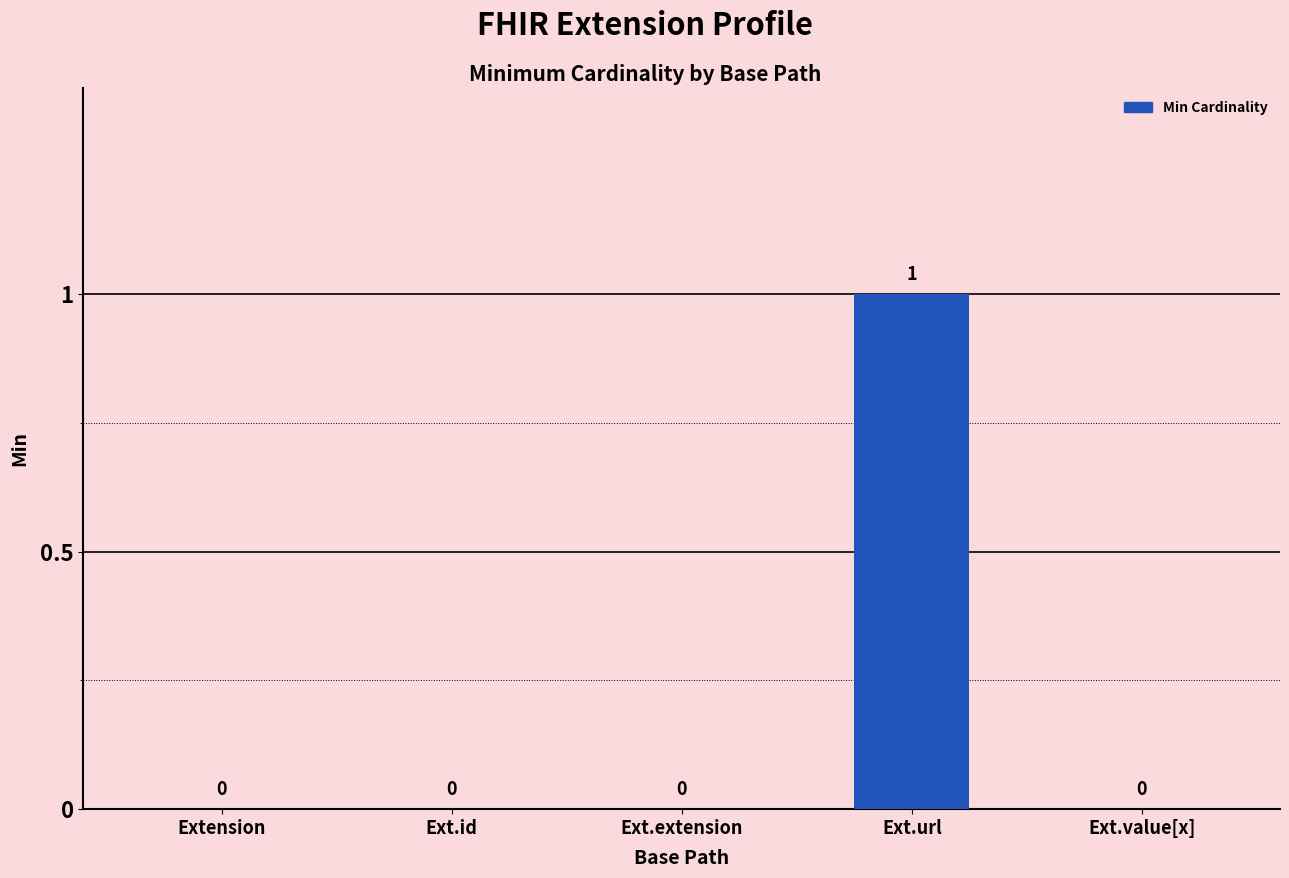

What is the change in value from Ext.url to Ext.value[x]?

-1